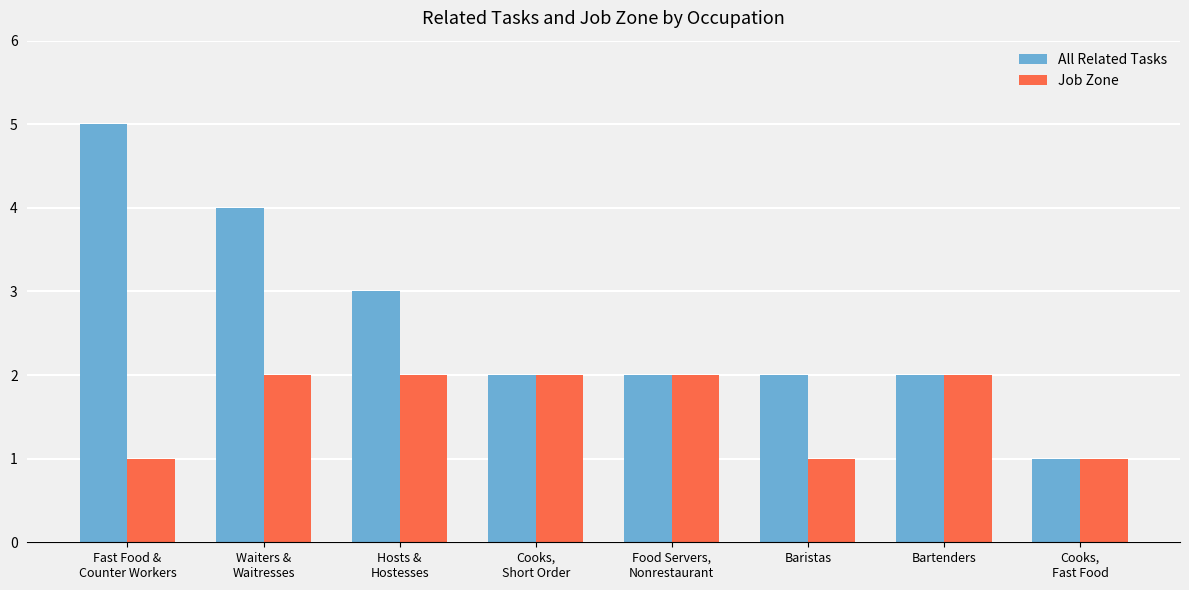

Does the chart contain any negative values?

No